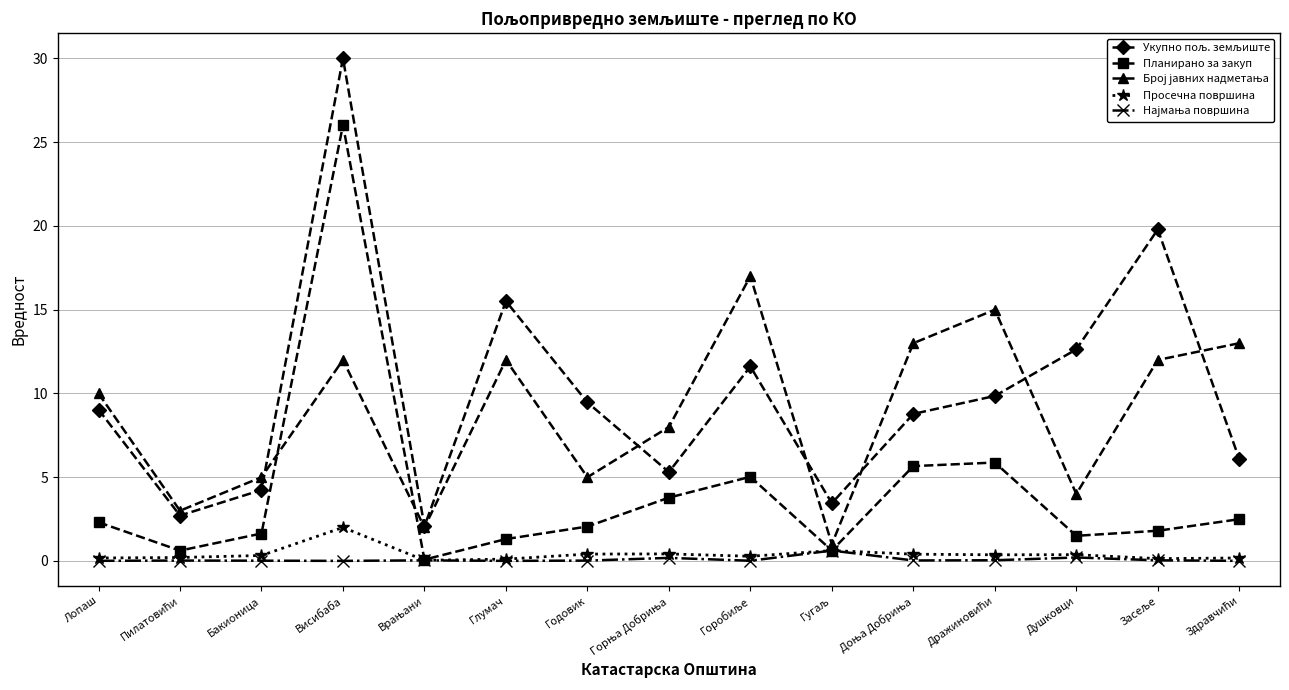

What is the greatest value displayed?

30.0